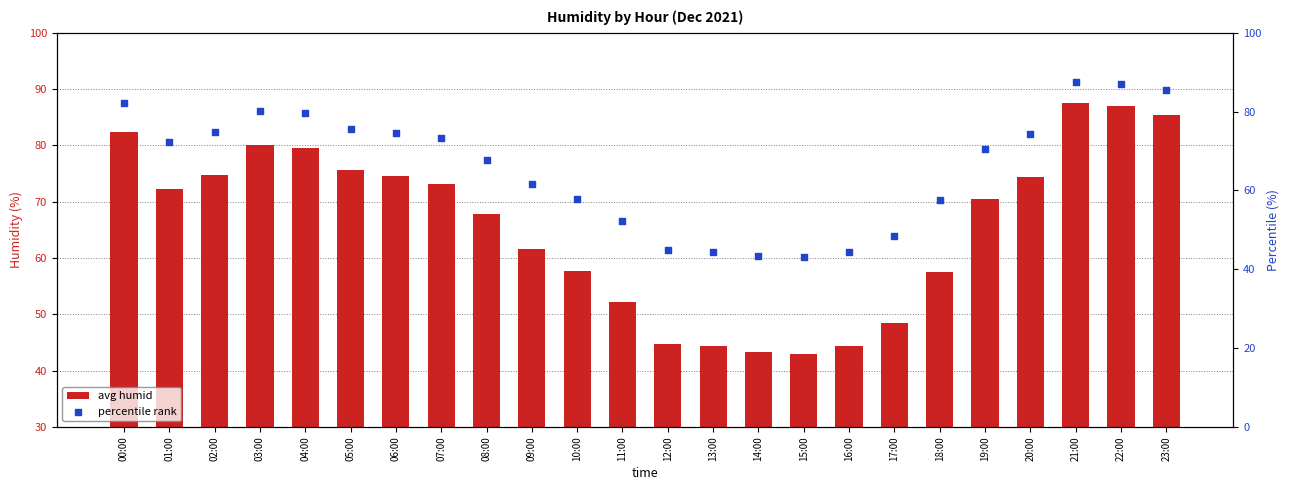

Which series contains the lowest Y value?

avg humid